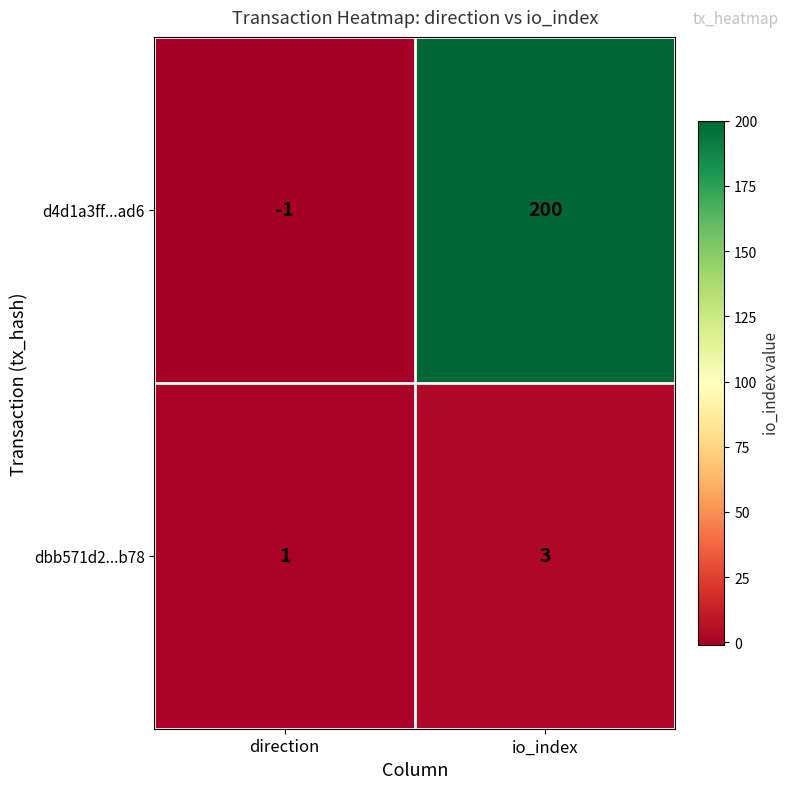

What is the greatest value displayed?

200